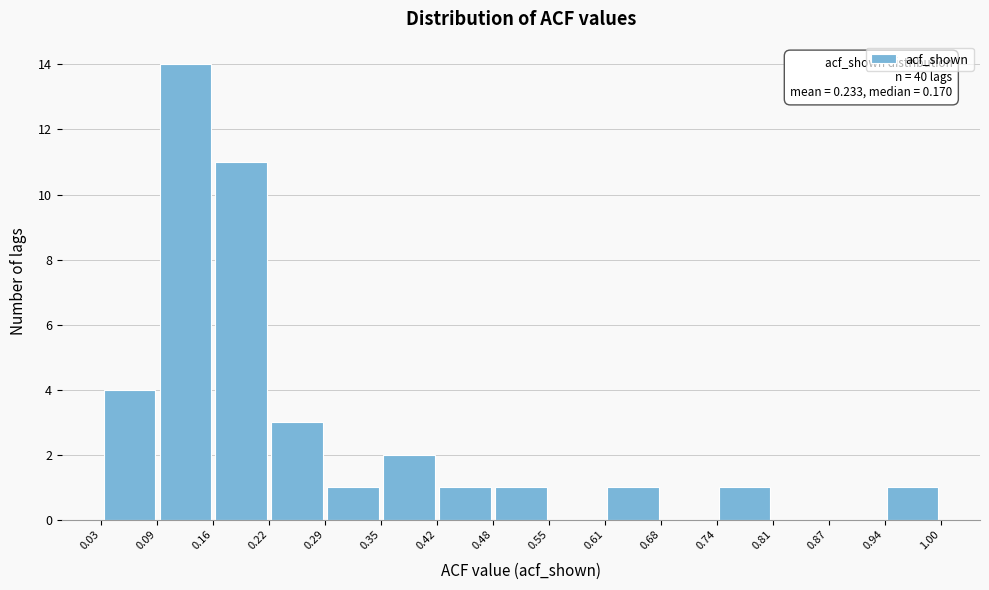

Over which range of the x-axis is the bar tallest?

0.09 to 0.16